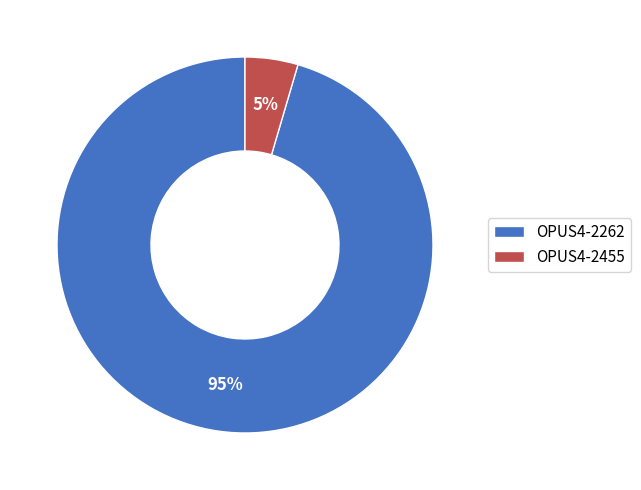

Which slice represents more than half of the pie?

OPUS4-2262